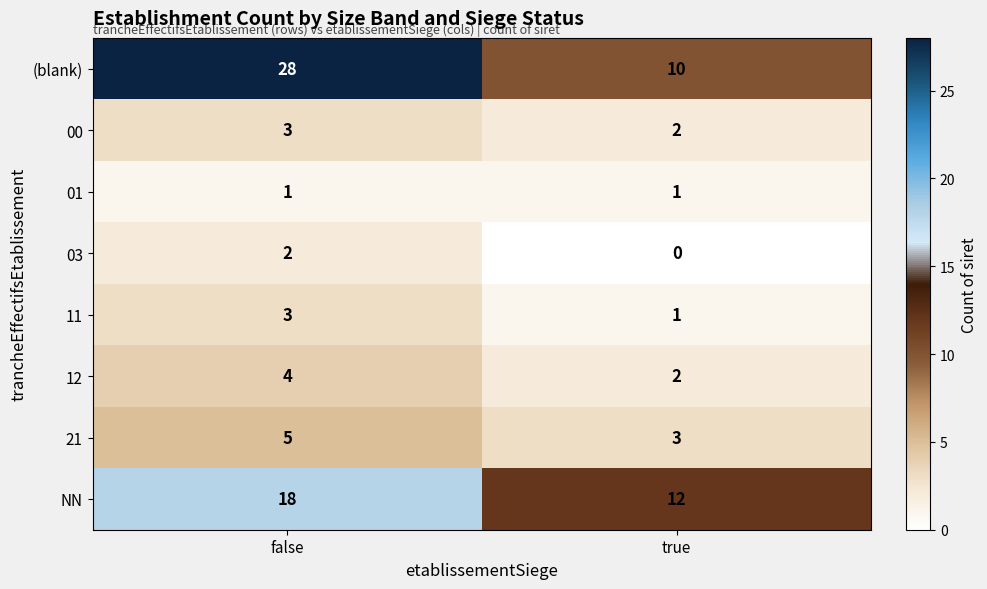

At which category is the sum across all series the highest?

false